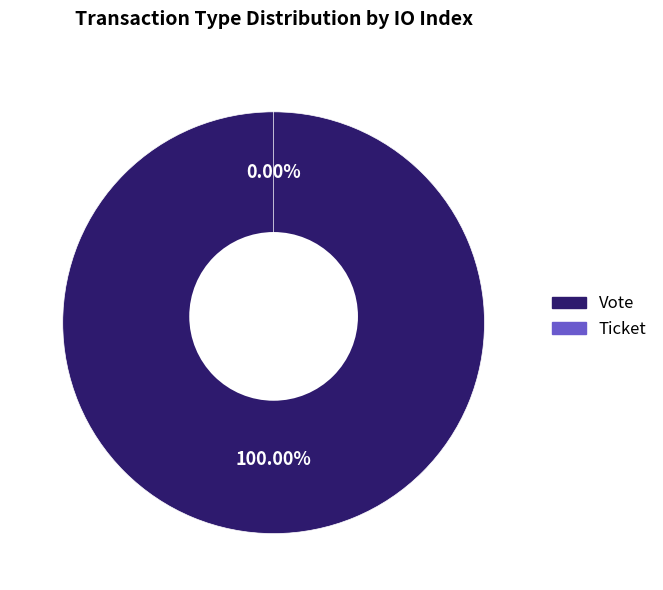

What is the largest slice in the pie chart?

Vote